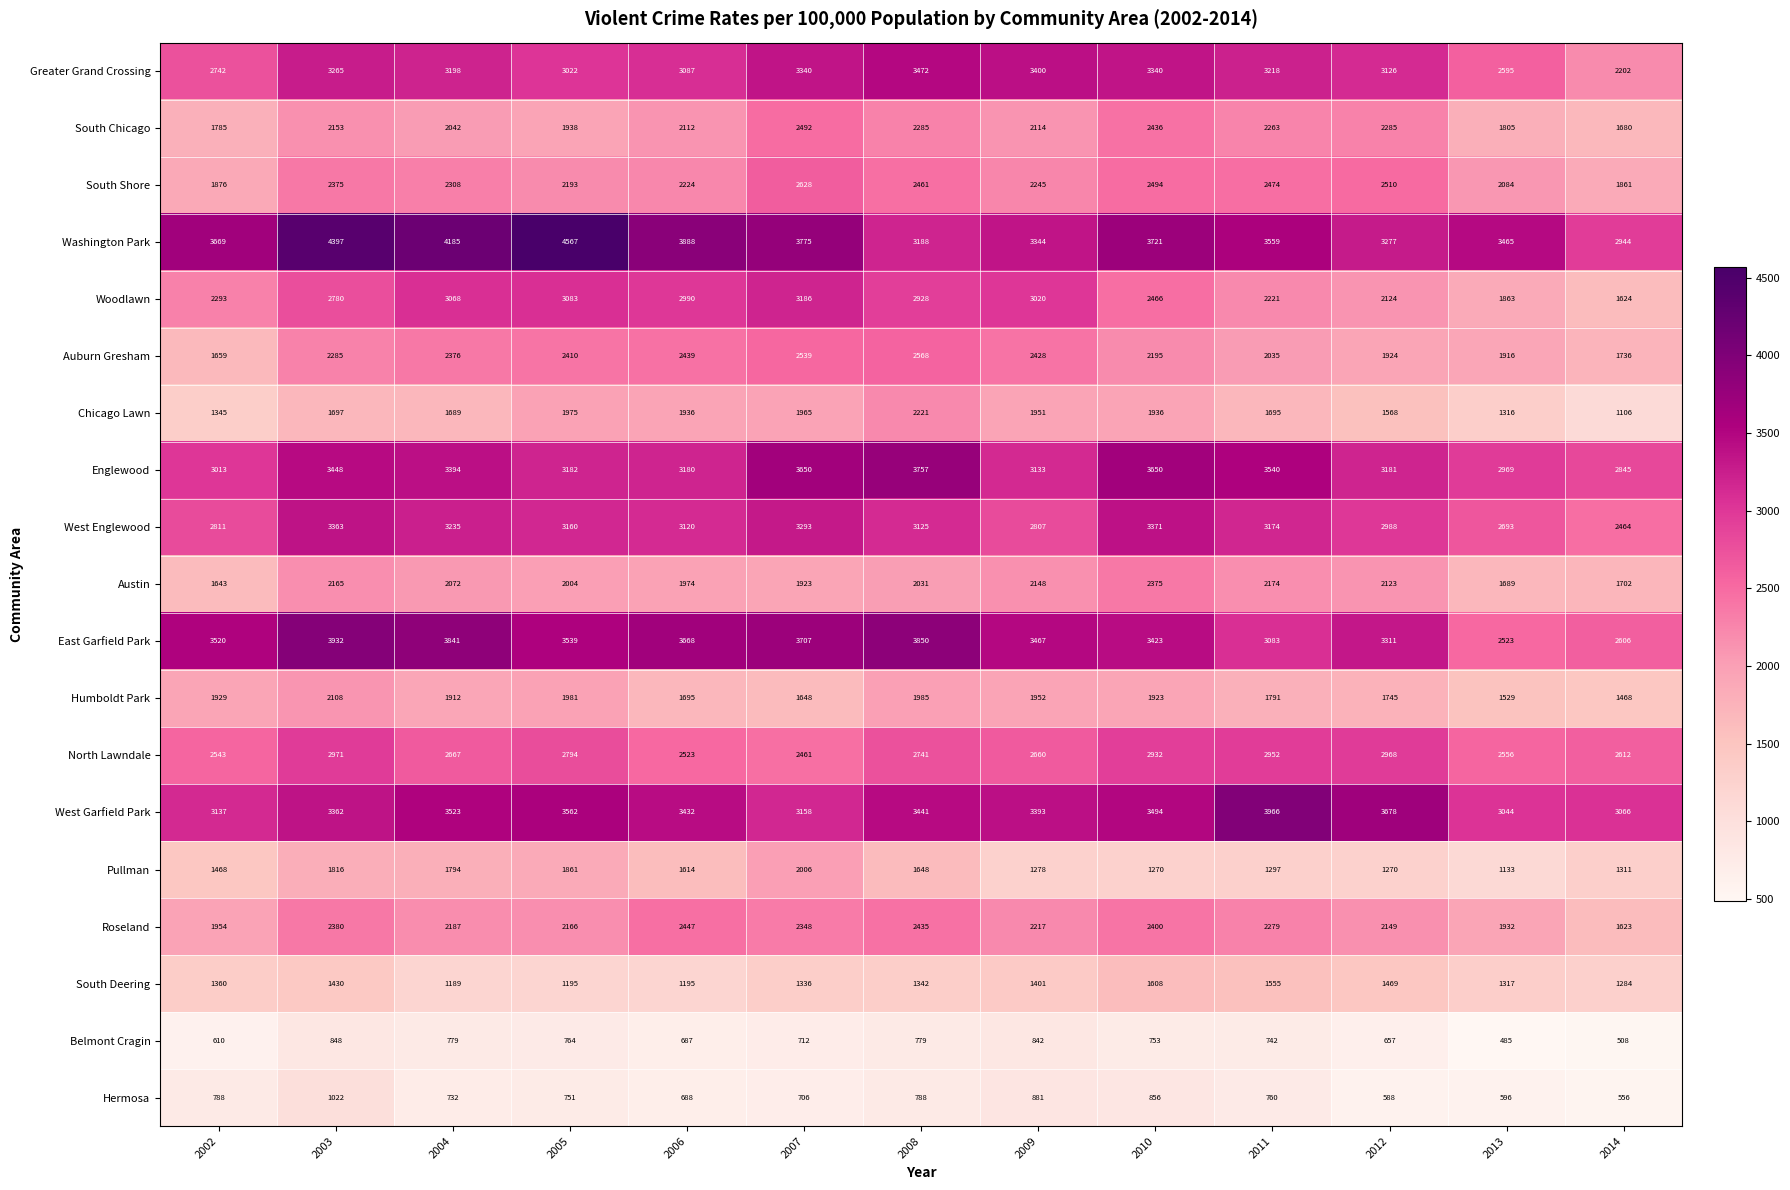

Where does the West Garfield Park series first go above 3432?

2004